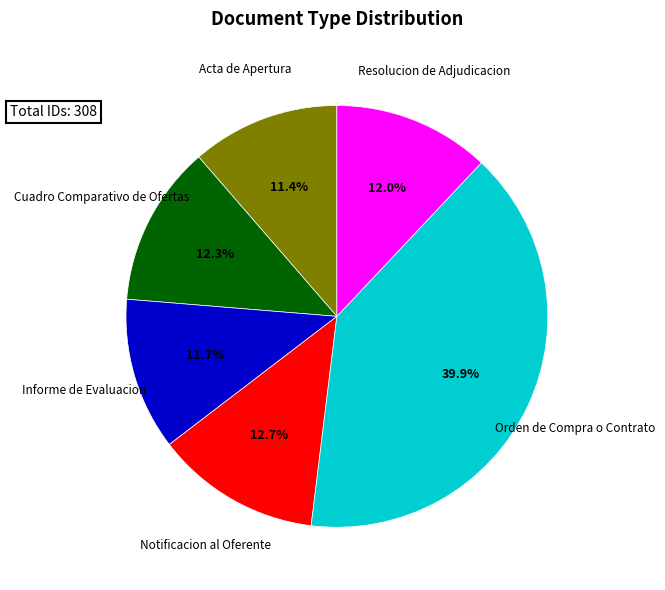

Is there any slice that represents more than half of the pie?

No